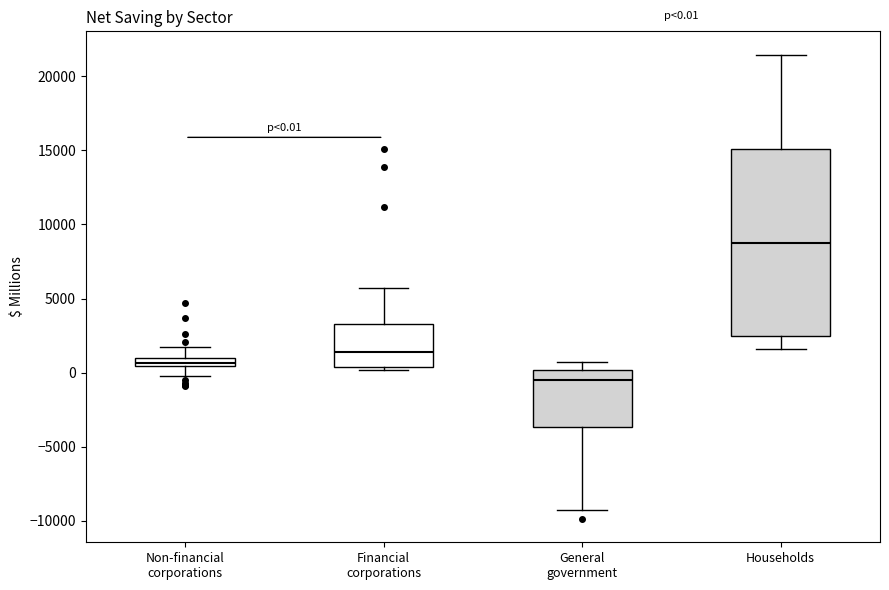

Which box has the highest median line?

Households